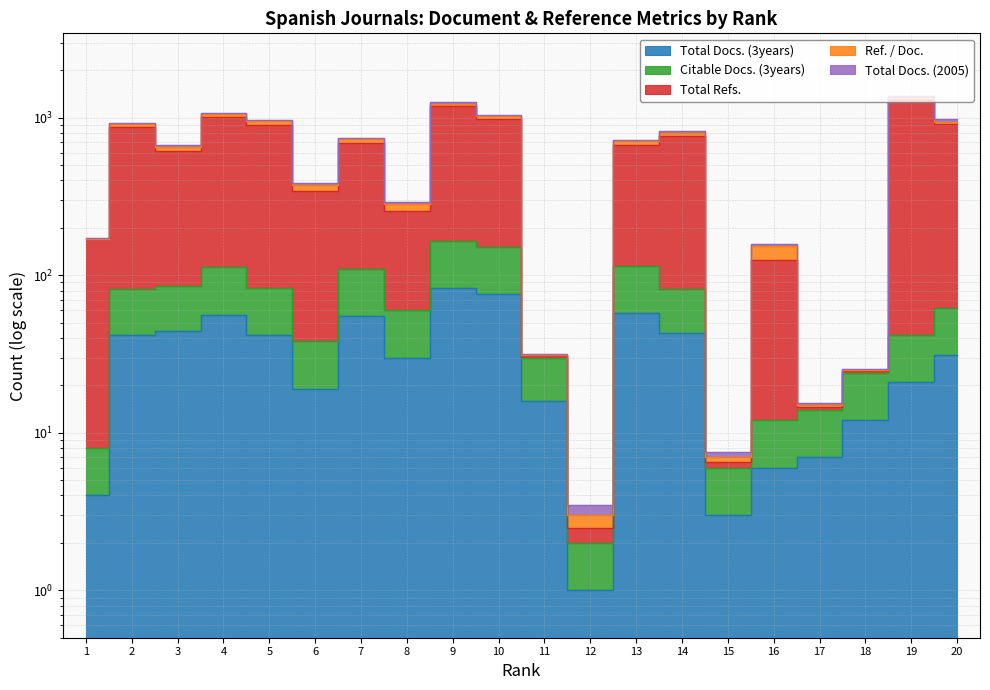

The value of Total Docs. (3years) at 20 is 21.5. True or false?

False